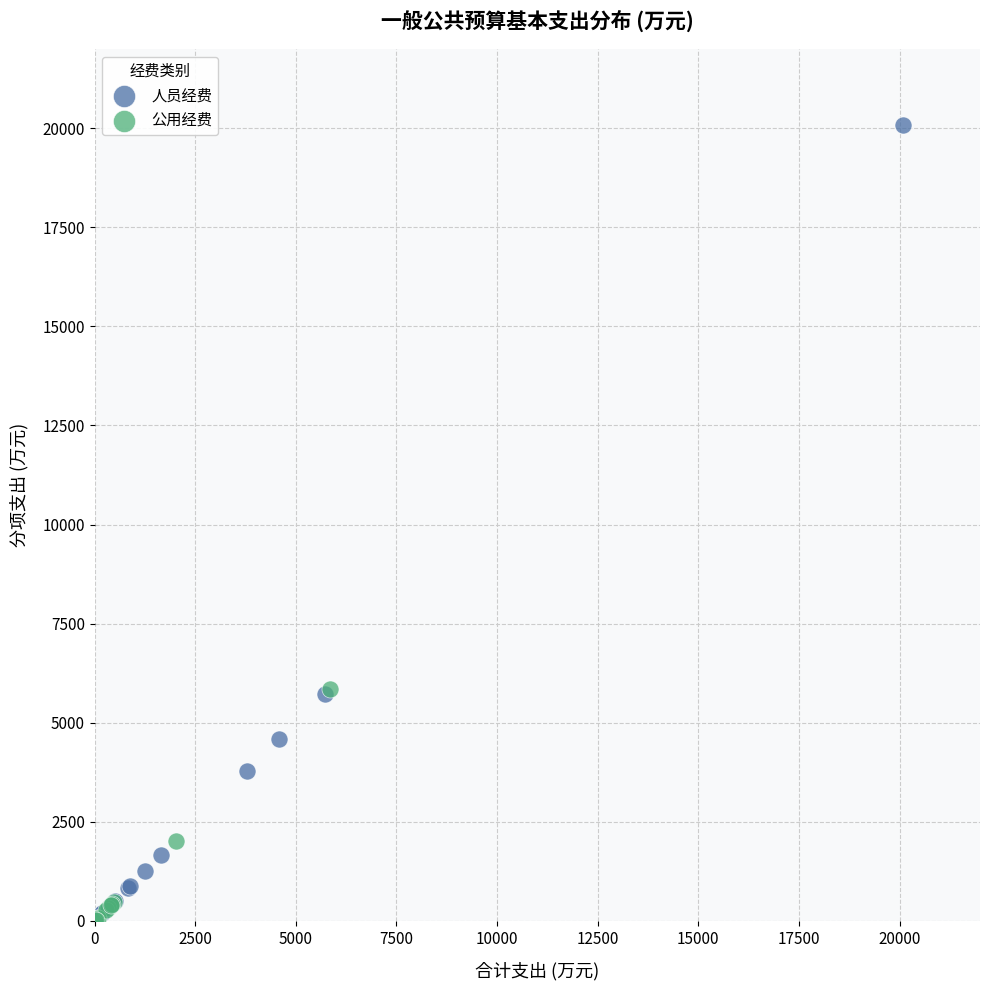

Which series reaches the maximum Y coordinate?

人员经费